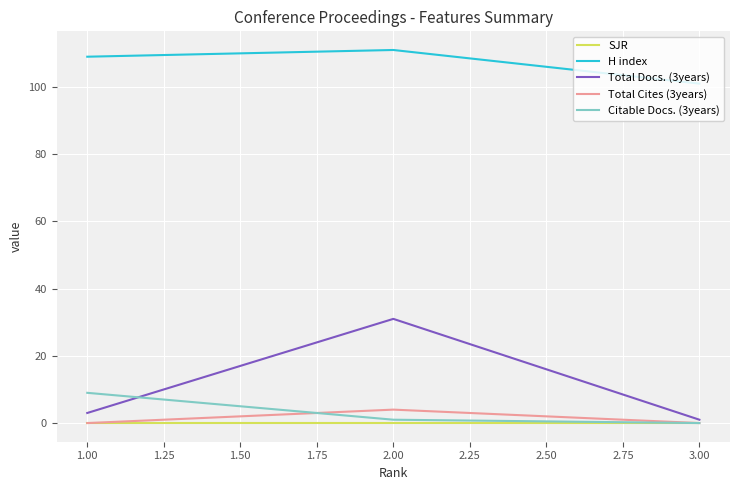

Which series has the largest range (max minus min)?

Total Docs. (3years)